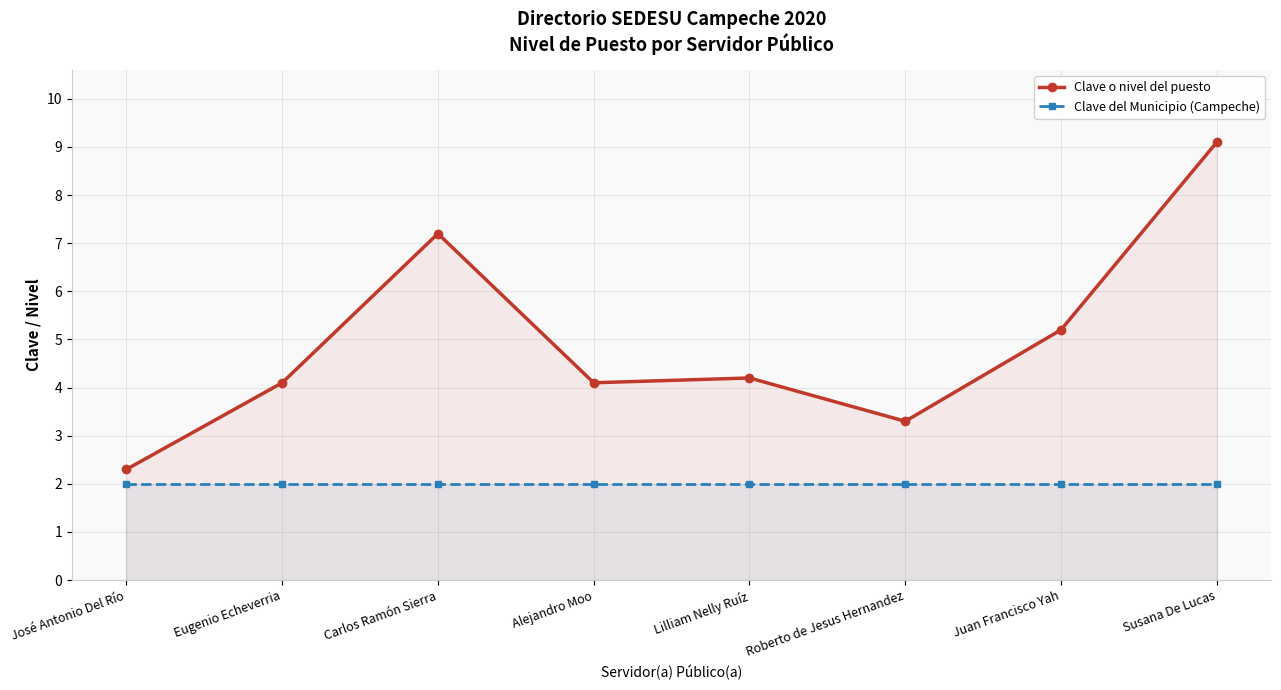

What is the highest value of the Clave del Municipio (Campeche) series?

2.0